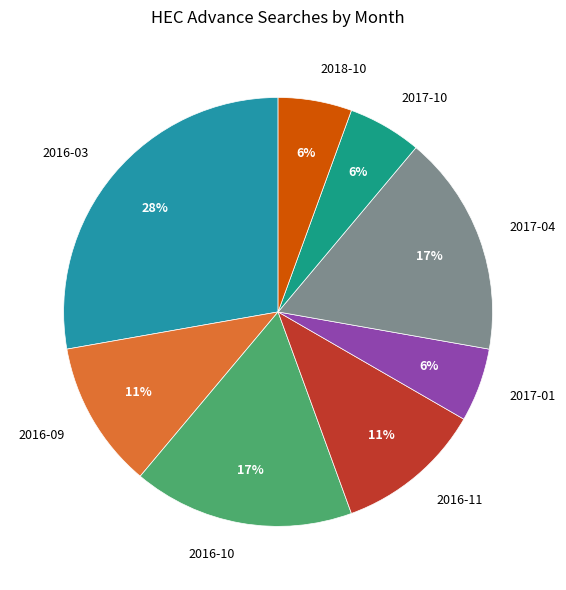

Does 2017-10 account for over 50% of the chart?

No